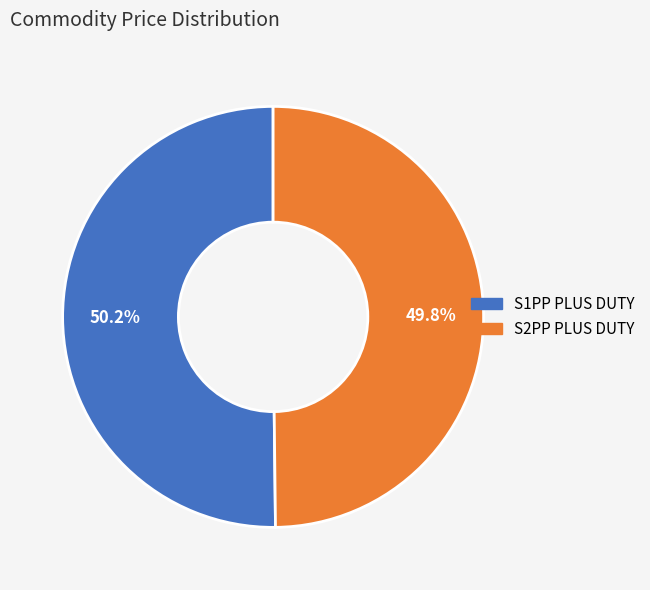

To the nearest percent, what percentage of the pie is S1PP PLUS DUTY?

50%